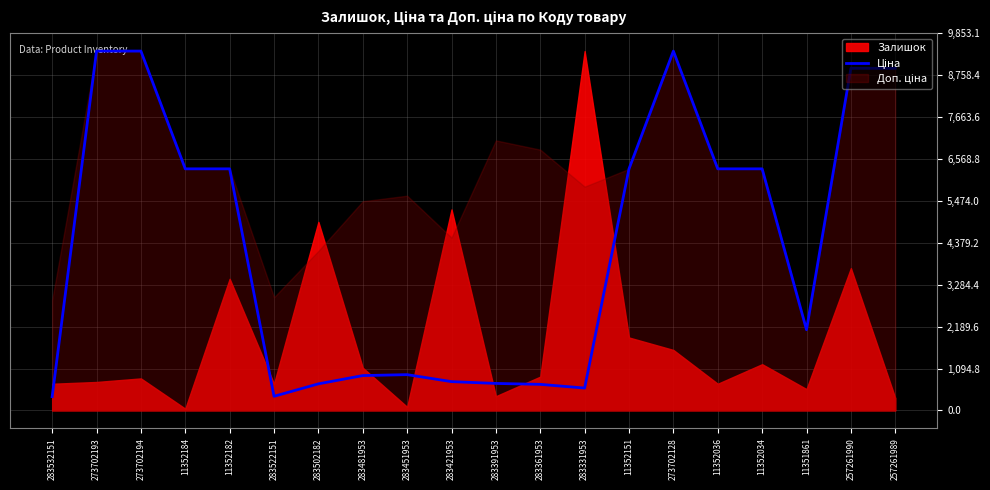

What is the difference between the maximum and second lowest values?

9014.5